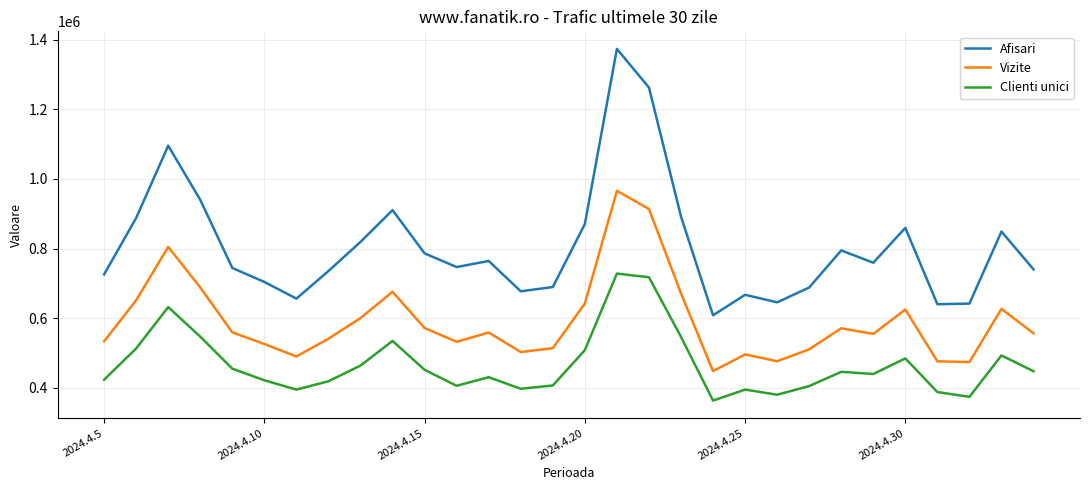

List the series in order of their overall mean, highest first.

Afisari, Vizite, Clienti unici